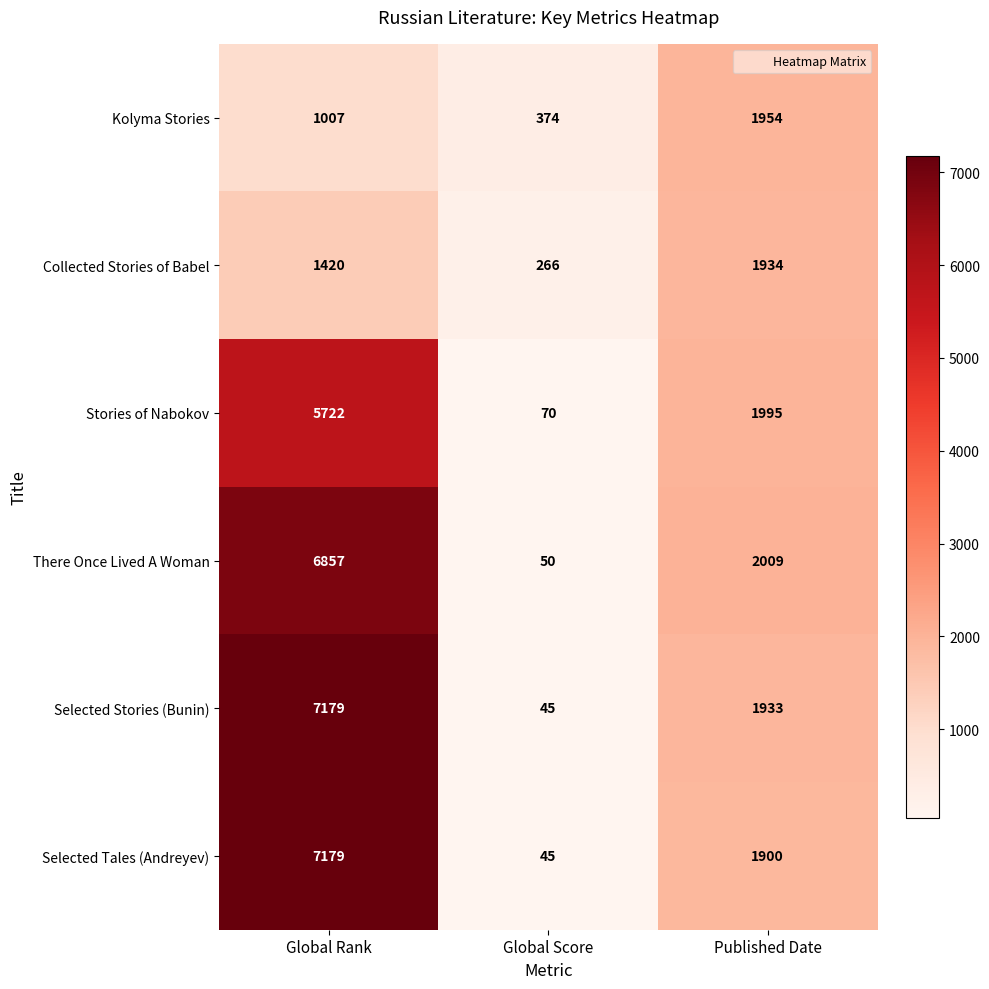

What is the difference between the maximum and minimum values in the Collected Stories of Babel series?

1668